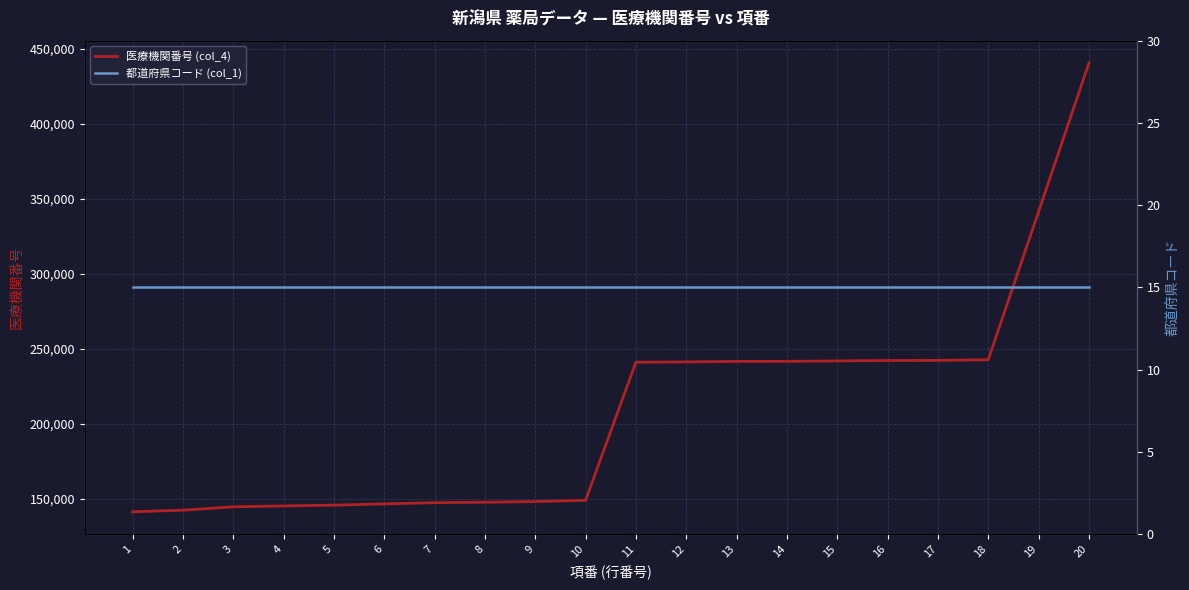

What are all the series names shown in the legend?

医療機関番号 (col_4), 都道府県コード (col_1)